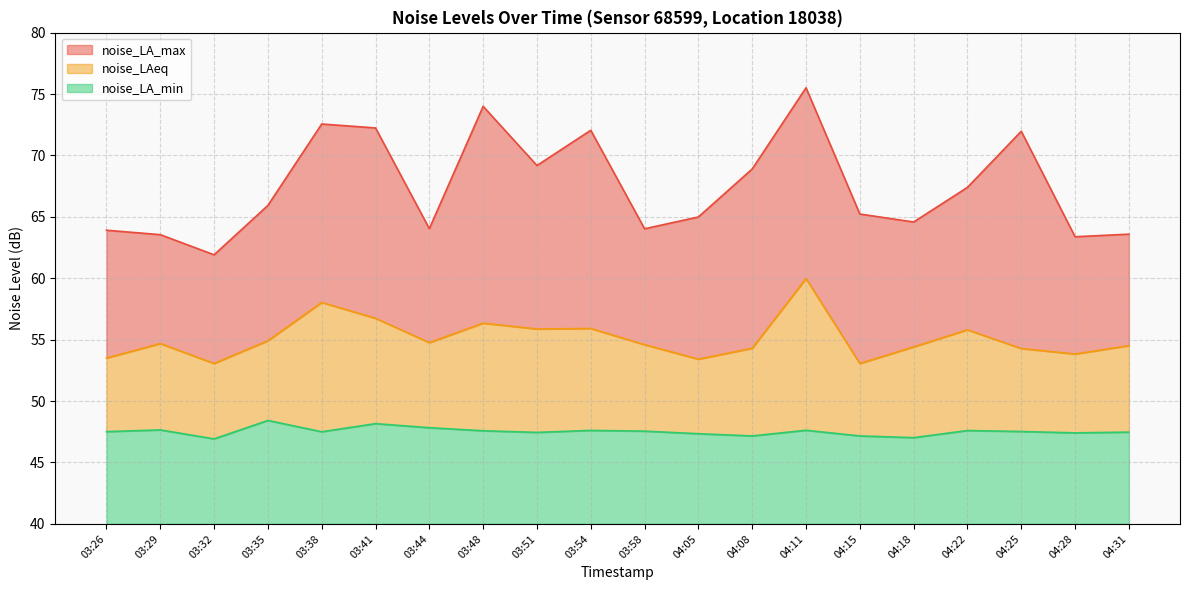

Between 03:35 and 03:58, which series saw the biggest shift?

noise_LA_max